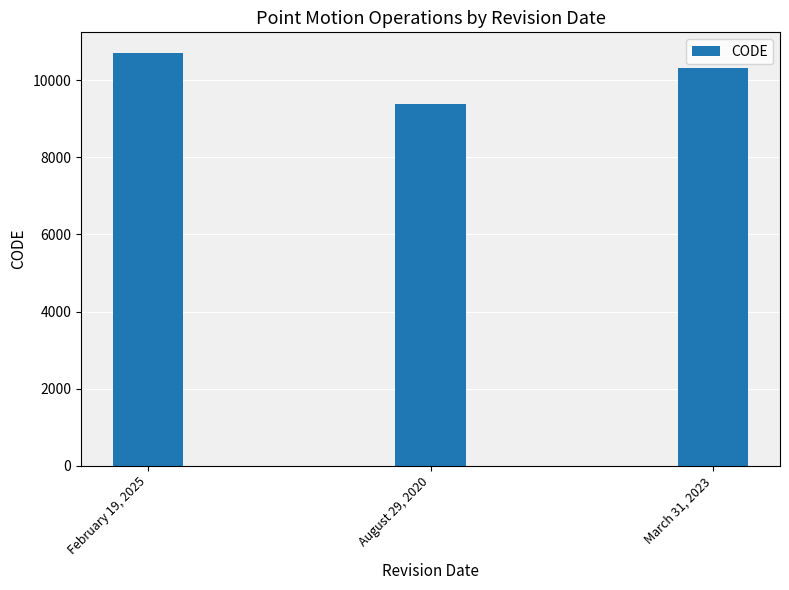

What is the difference between the maximum and second lowest values?

384